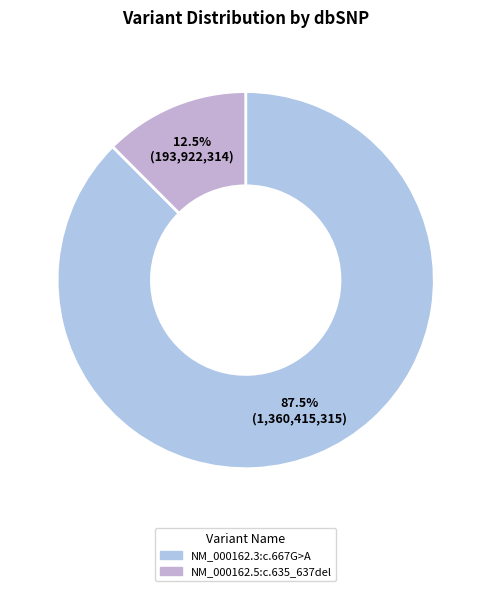

How many segments does this pie chart have?

2